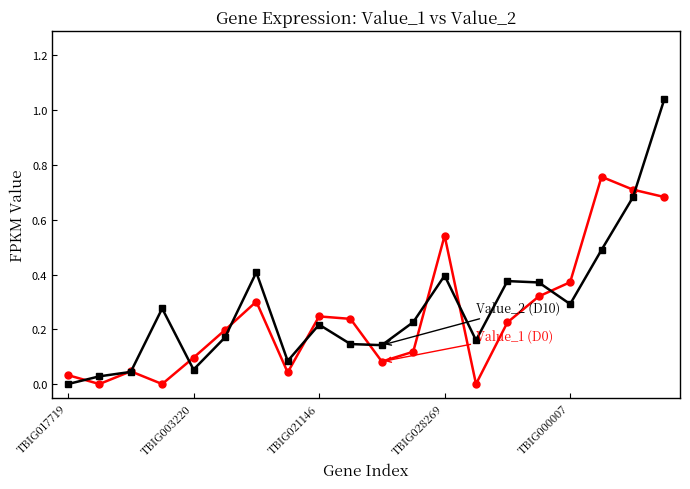

Is this an area chart (filled region under the line)?

No